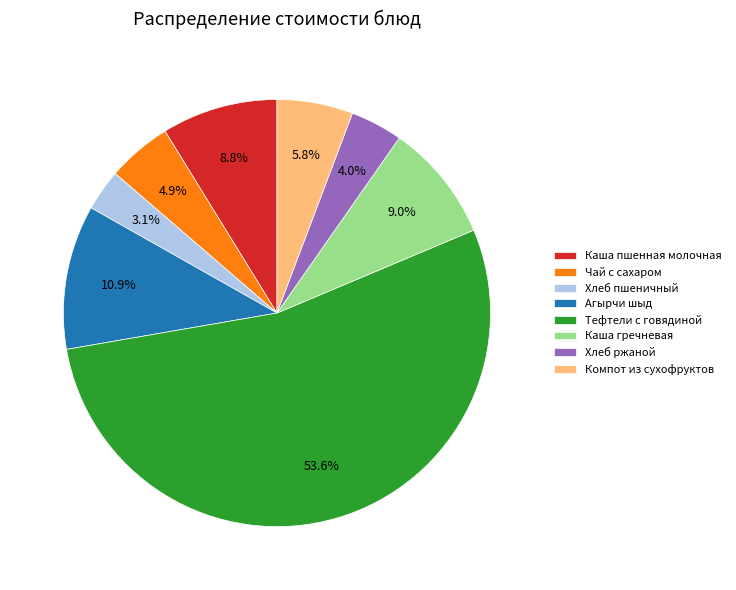

Which category has the smallest portion of the pie?

Хлеб пшеничный